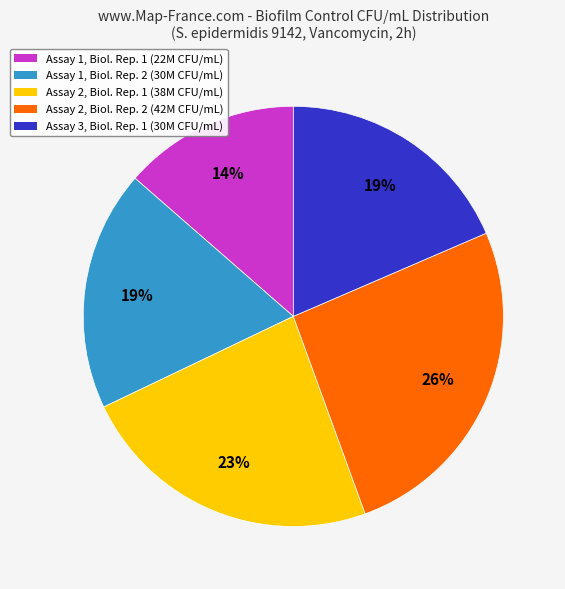

Is there a majority slice in this chart?

No